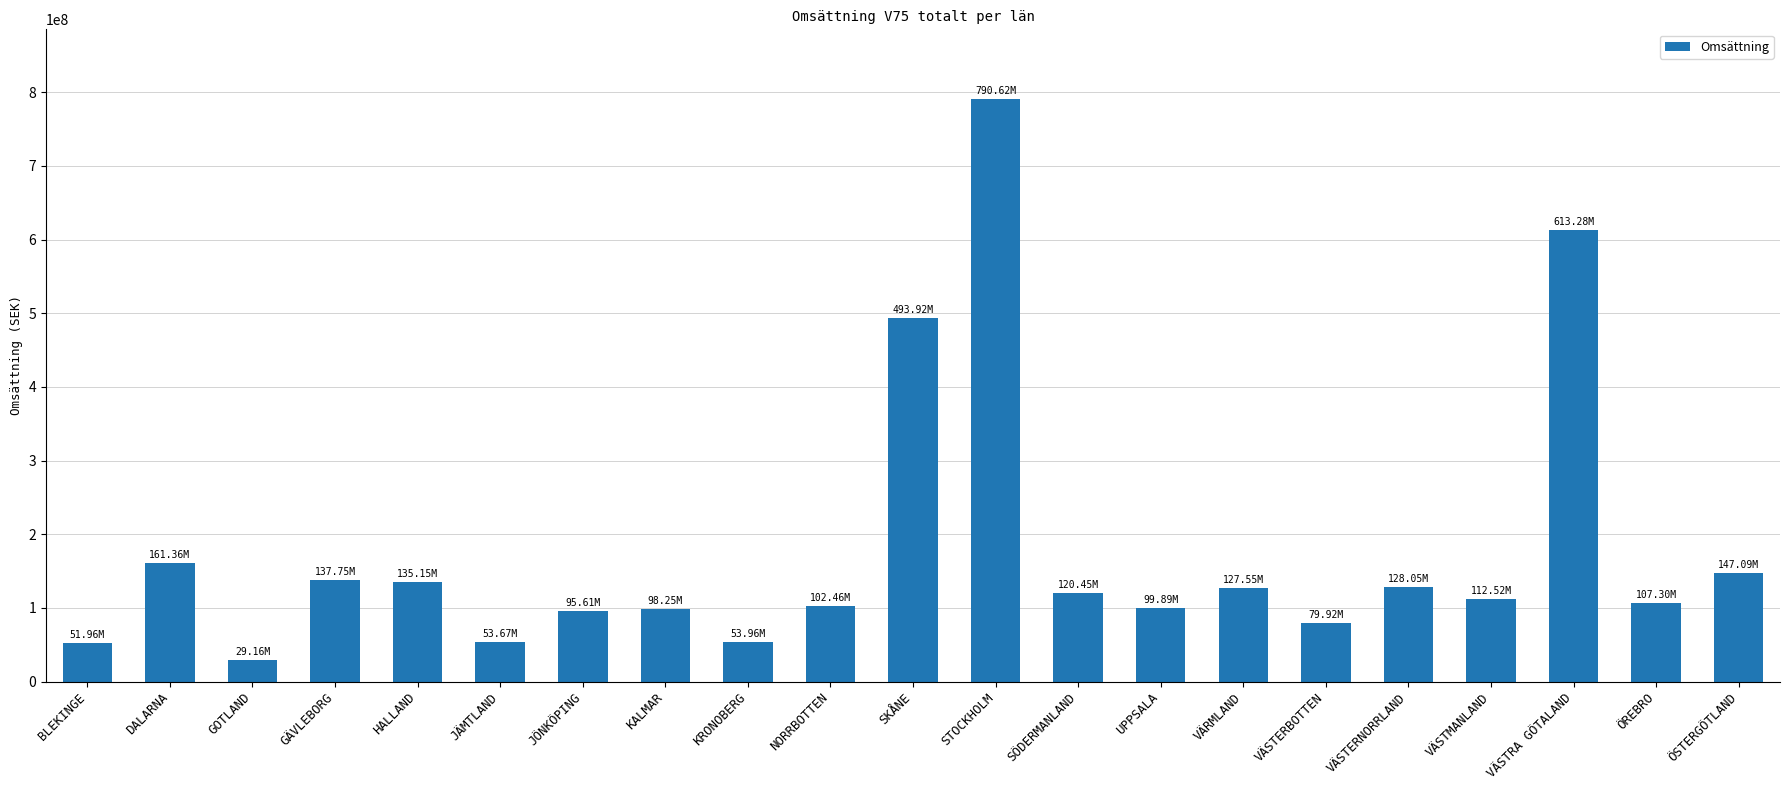

At which category does the chart reach its minimum across all series?

GOTLAND